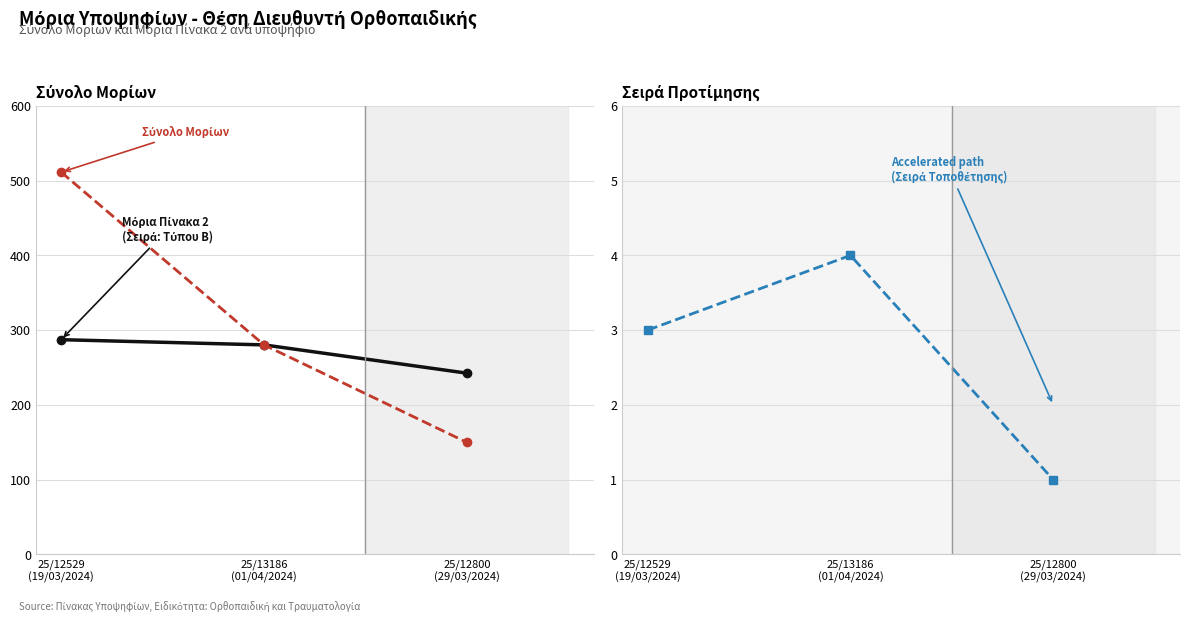

The Σειρά Προτίμησης series shows 2.5 at 25/13186
(01/04/2024). True or false?

False